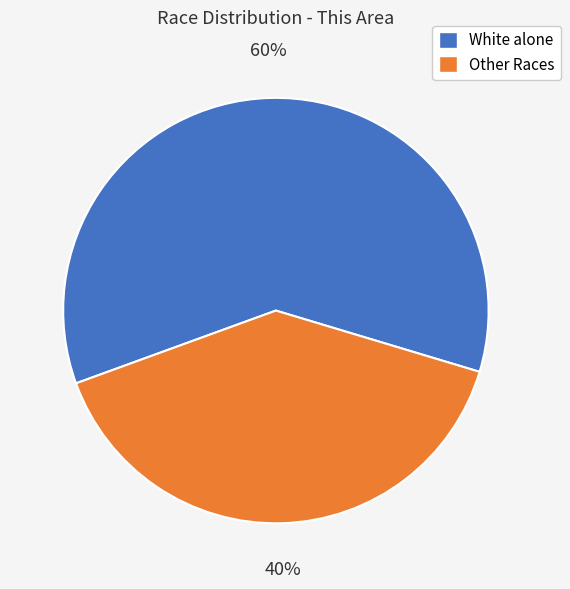

Count the number of slices in the pie.

2